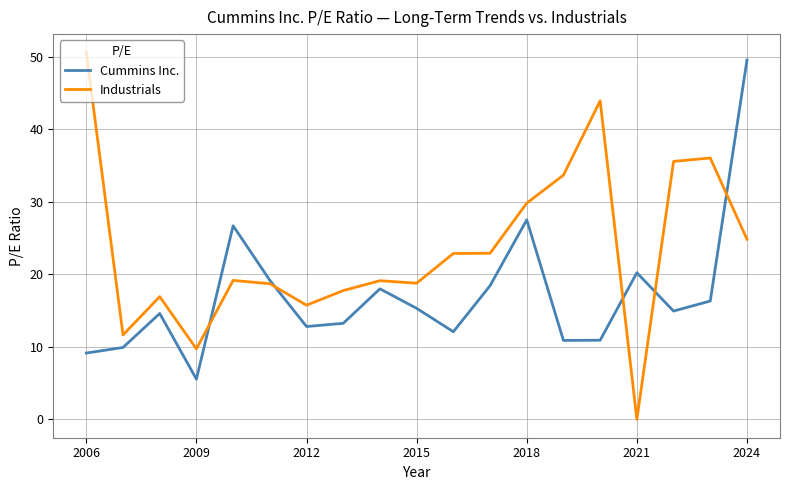

List the series in order of their overall mean, lowest first.

Cummins Inc., Industrials